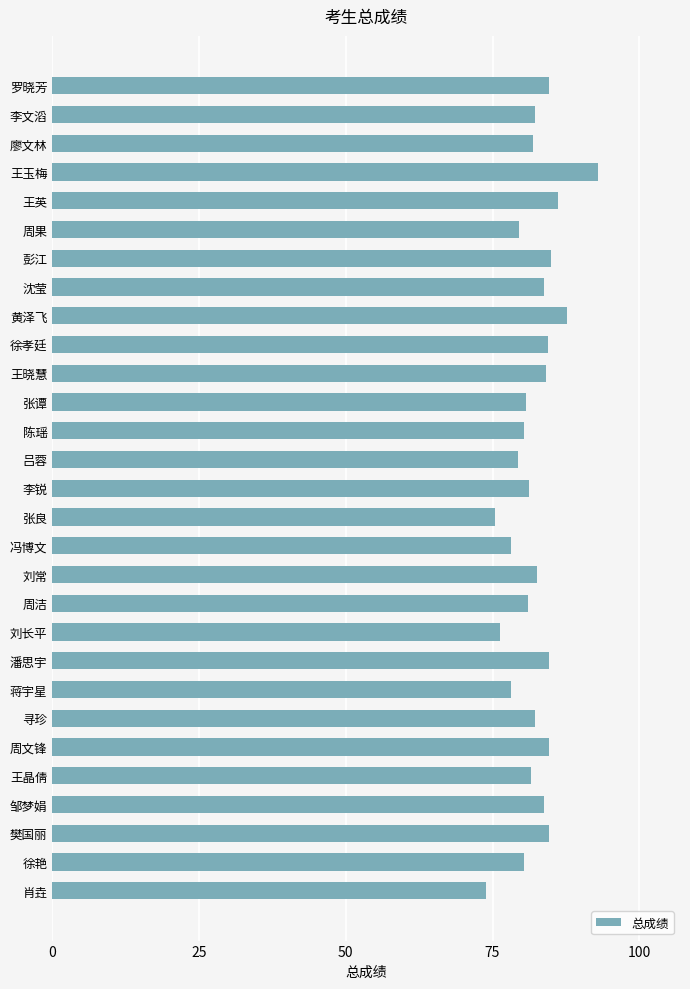

What is the ratio of the value at 陈瑶 to the value at 王玉梅?

0.9